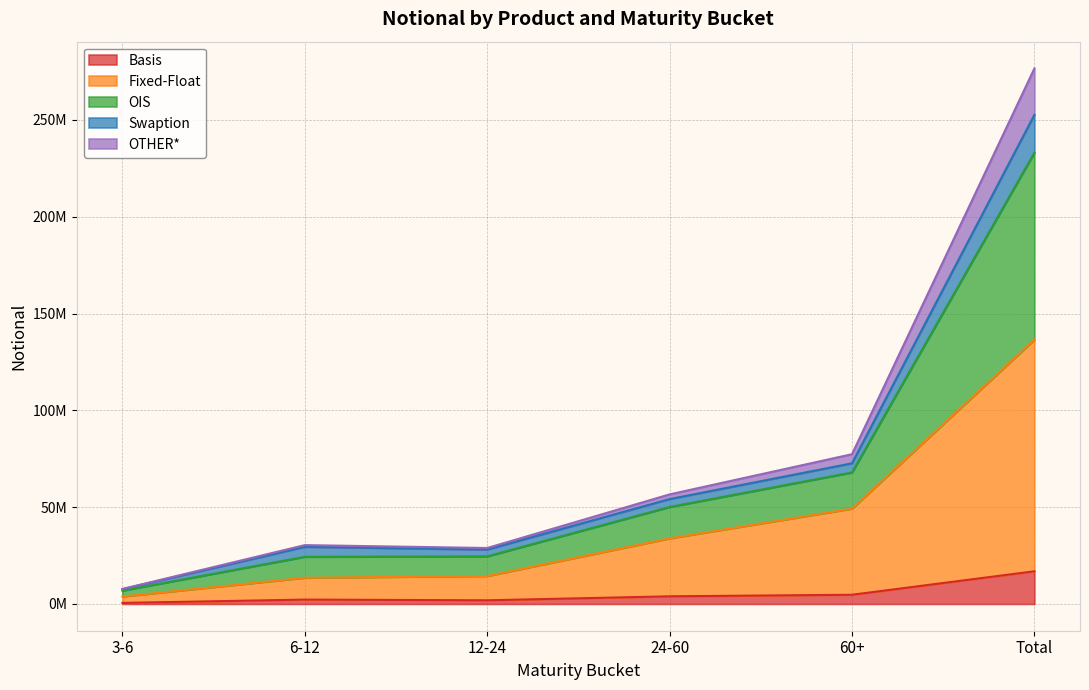

Does the chart have visible grid lines?

Yes